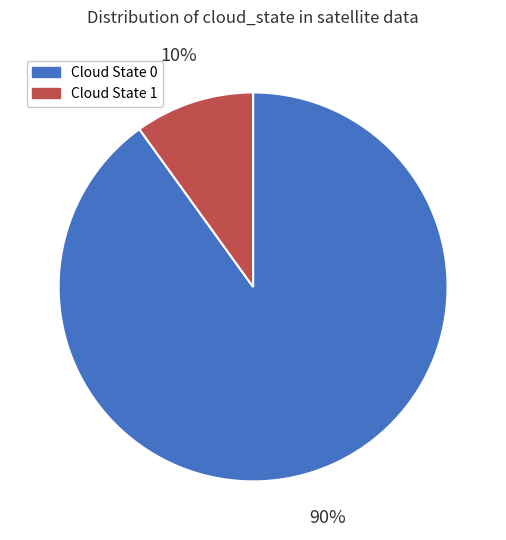

Is it true that Cloud State 1 is 10% of the pie?

True